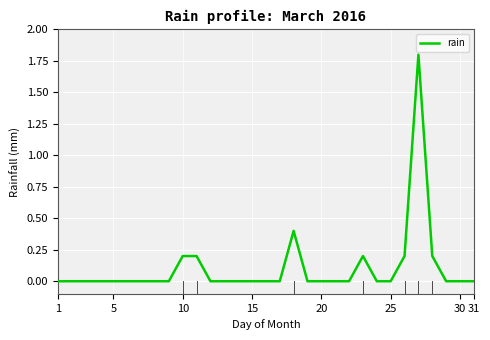

What is the sum of all values?

3.2